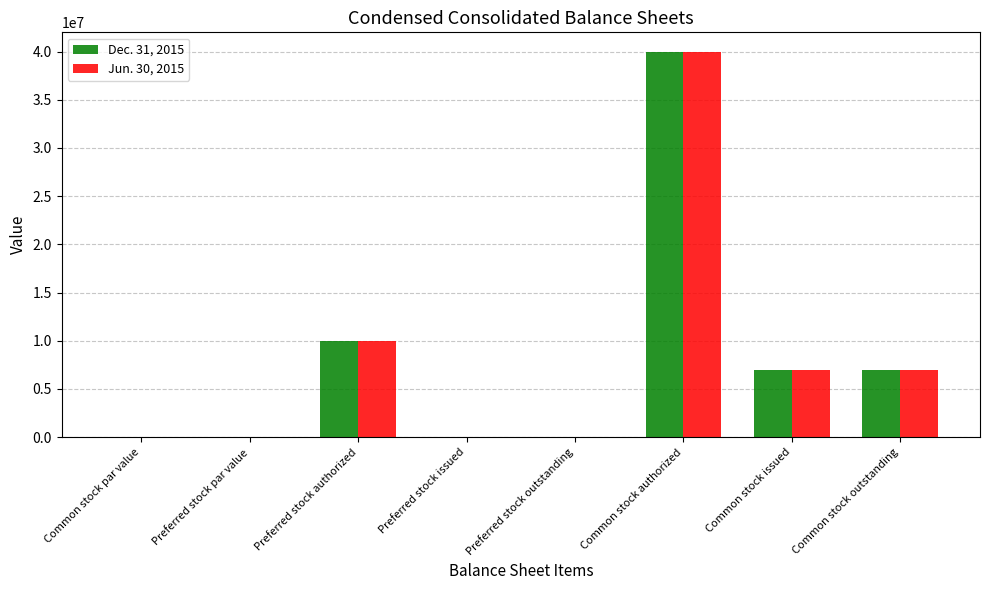

True or false: Dec. 31, 2015 has a value of 26825374.9 at Preferred stock outstanding.

False